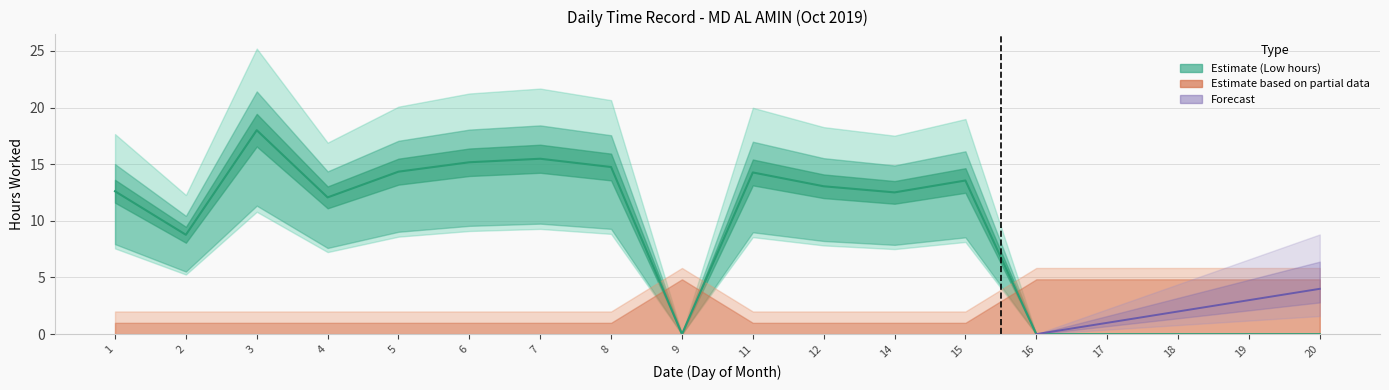

True or false: the data shows 13.6 at 15.

True